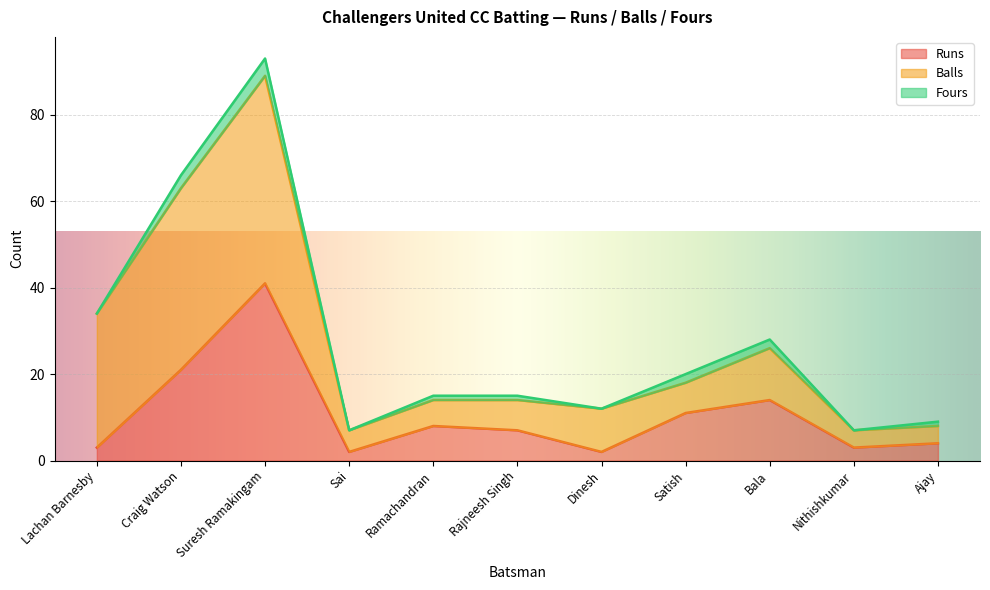

True or false: Balls and Fours intersect in this chart.

False